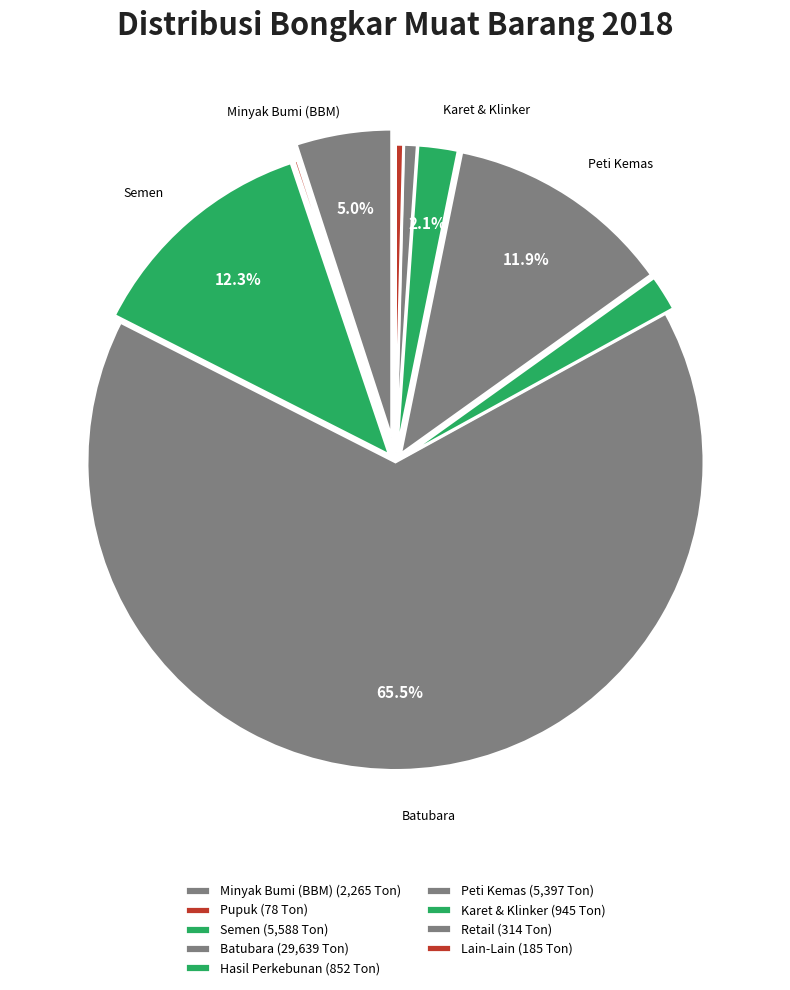

Count the number of slices in the pie.

9